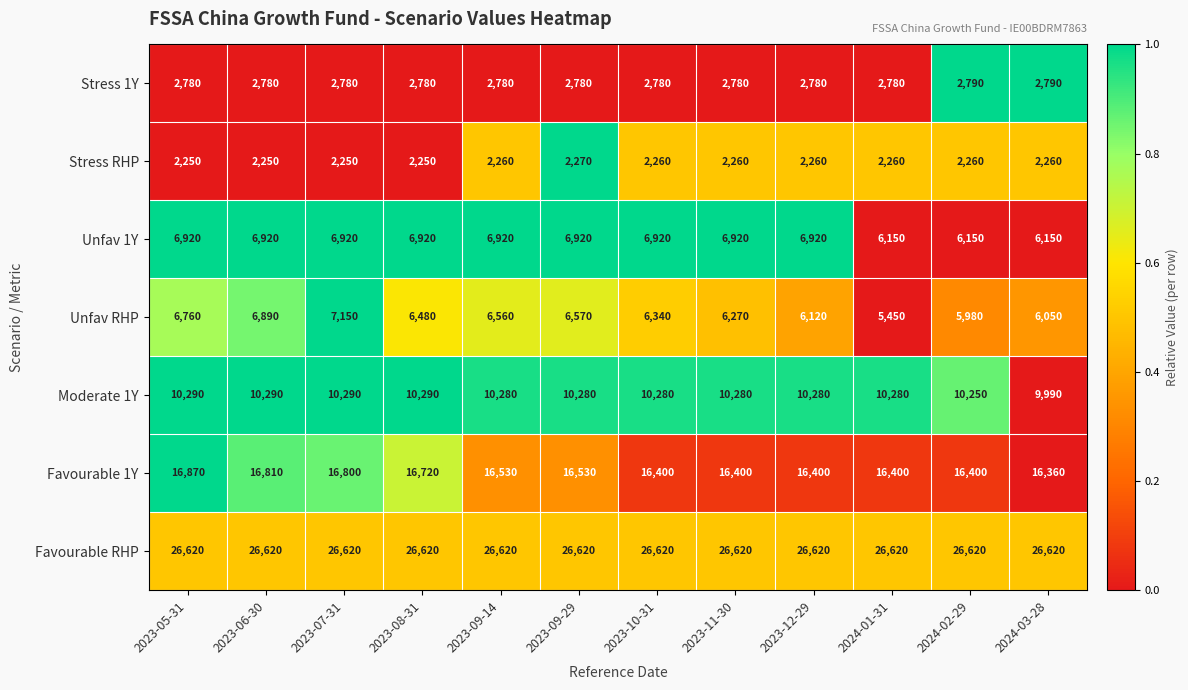

The value of Moderate 1Y at 2023-09-14 is 15456. True or false?

False